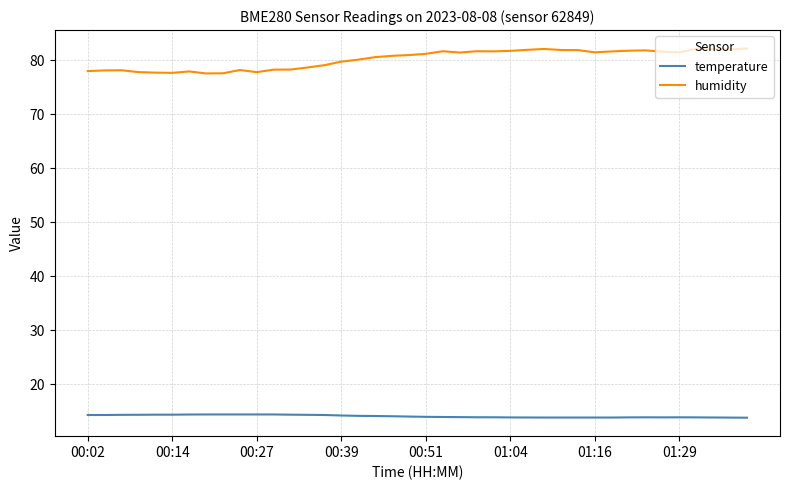

Which series has the largest total across all categories?

humidity